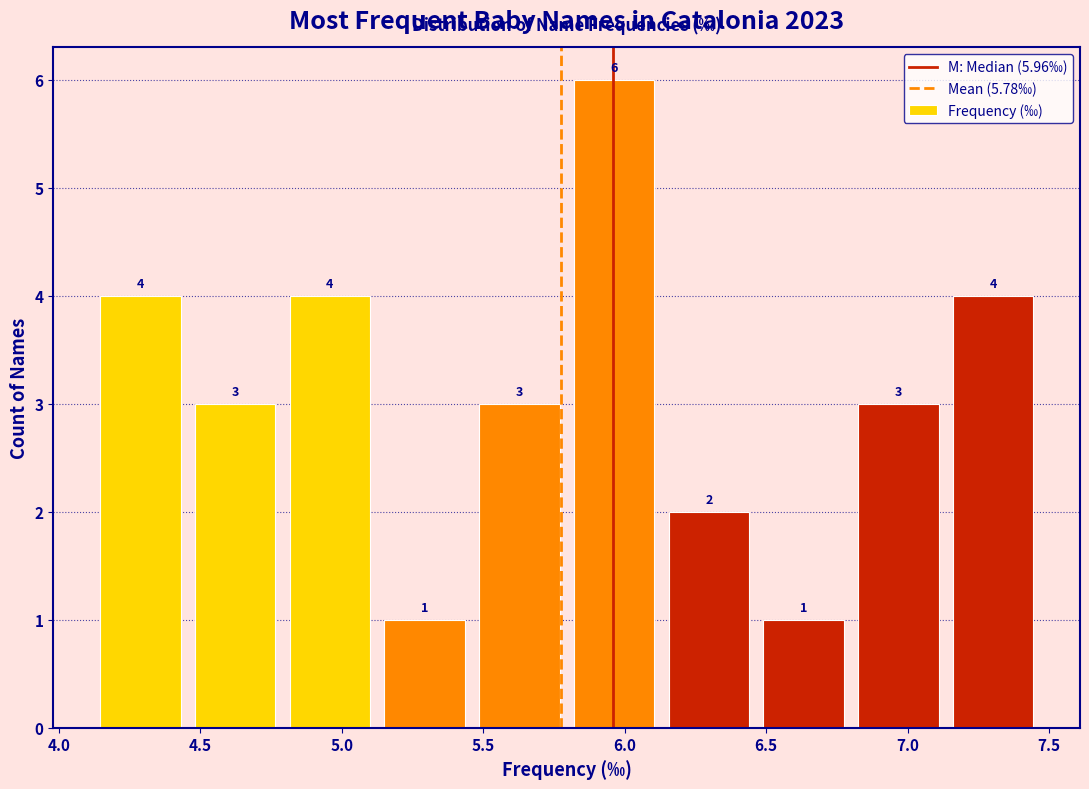

Which range on the x-axis has the tallest bar?

5.795 to 6.130